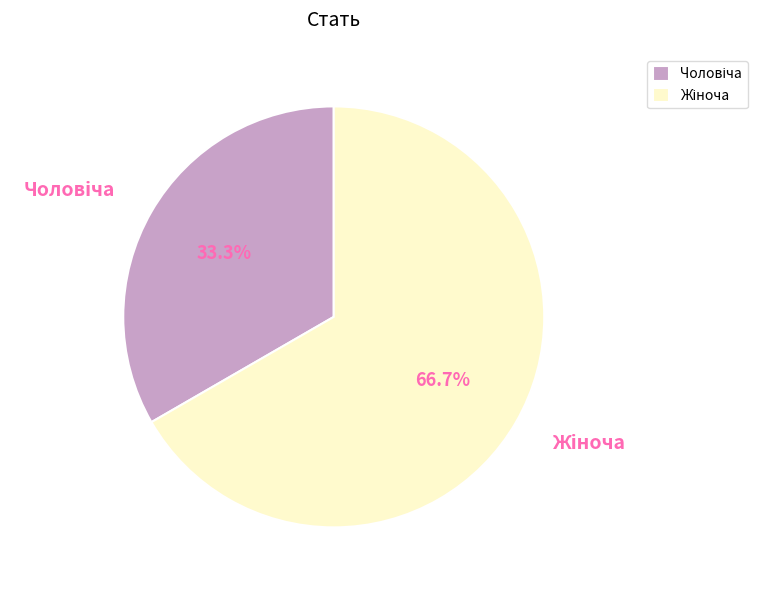

Count the number of slices in the pie.

2